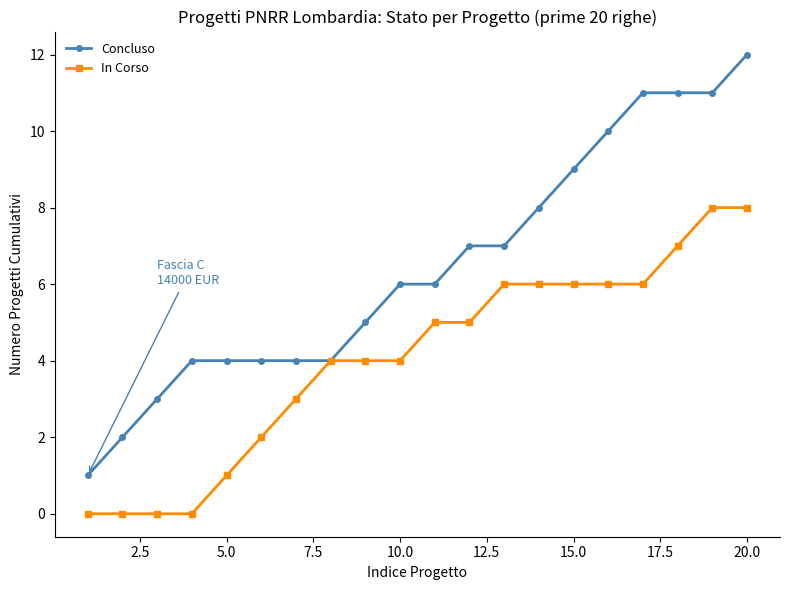

What is the highest value of the In Corso series?

8